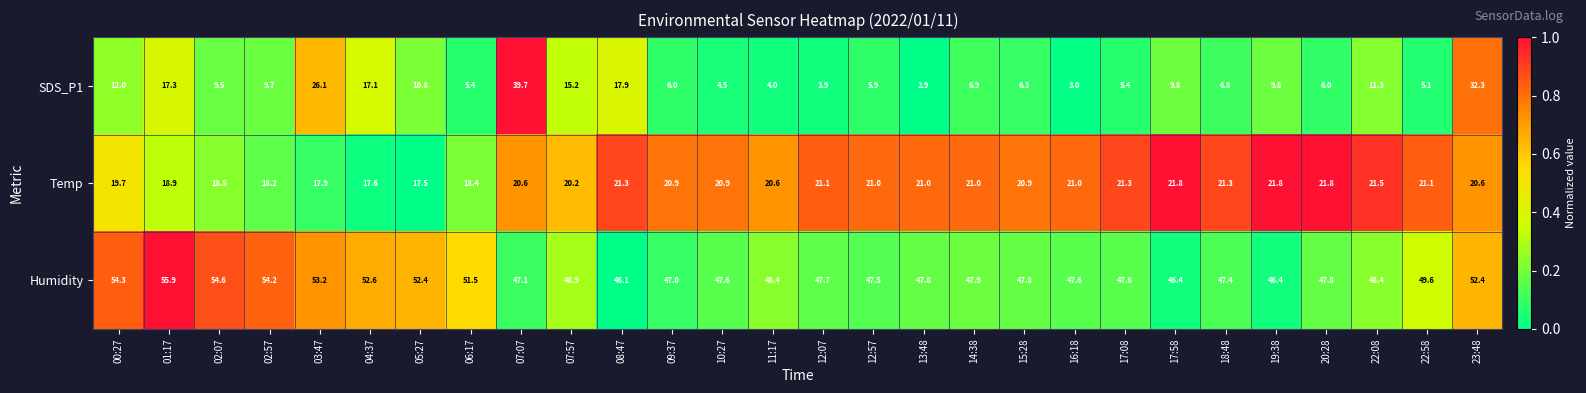

Between 02:07 and 10:27, which series saw the biggest shift?

Humidity